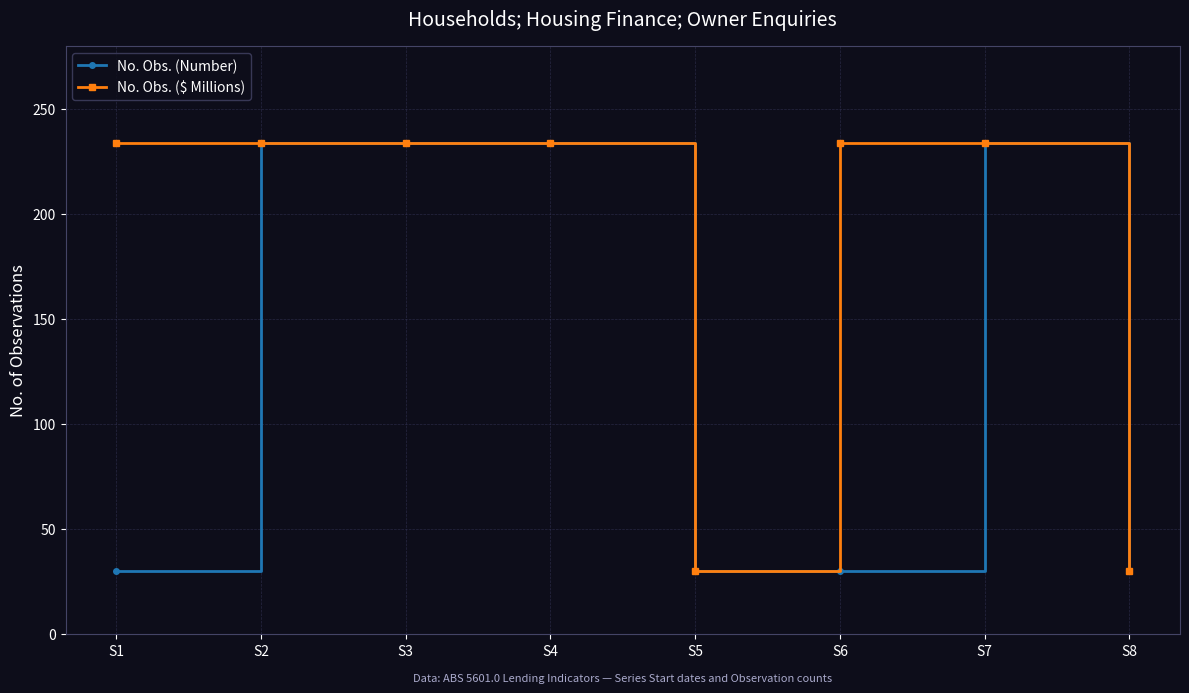

What are all the series names shown in the legend?

No. Obs. (Number), No. Obs. ($ Millions)